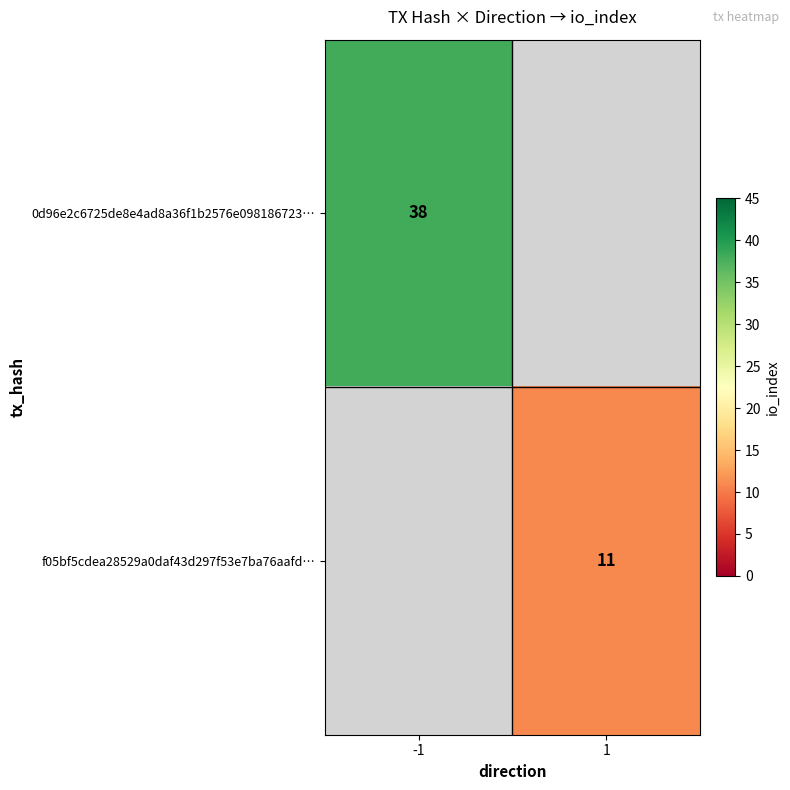

True or false: f05bf5cdea28529a0daf43d297f53e7ba76aafd… has a value of 17 at 1.

False